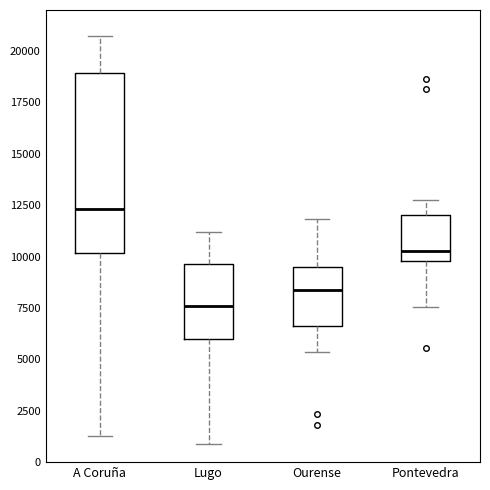

Reading left to right, read every box against the y-axis: the position of its median line, the range the box covers, and the ends of its whiskers. The values are not printed on the chart, so give them approximately, as read against the axis.

A Coruña: median 12500, box 10000 to 19000, whiskers 1500 to 20500
Lugo: median 7500, box 6000 to 9500, whiskers 1000 to 11000
Ourense: median 8500, box 6500 to 9500, whiskers 5500 to 12000
Pontevedra: median 10500, box 10000 to 12000, whiskers 7500 to 12500